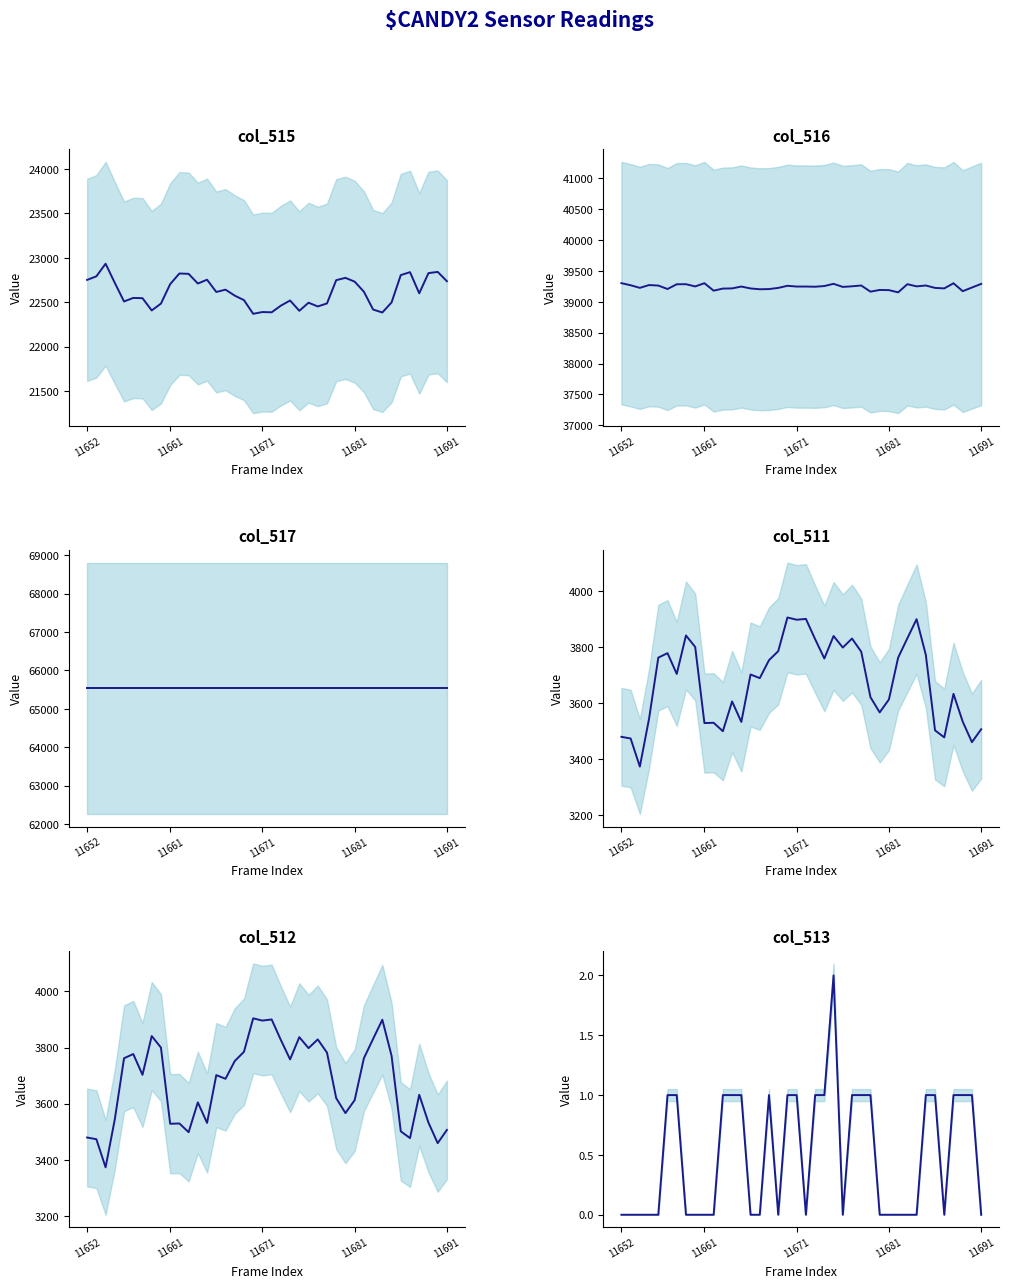

How many col_513 values are between 0 and 1?

39